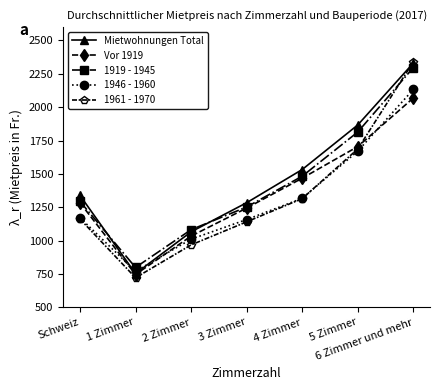

Count the number of data series in this chart.

5